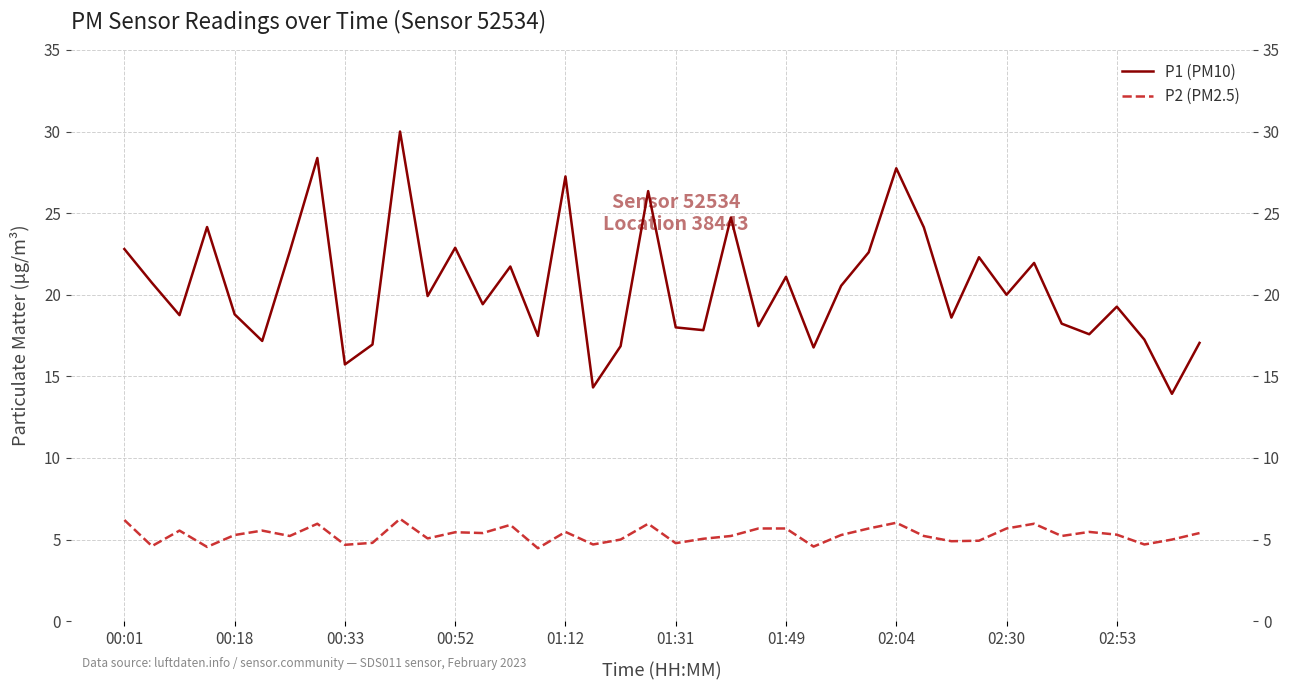

What is the average value of the P1 (PM10) series?

20.5